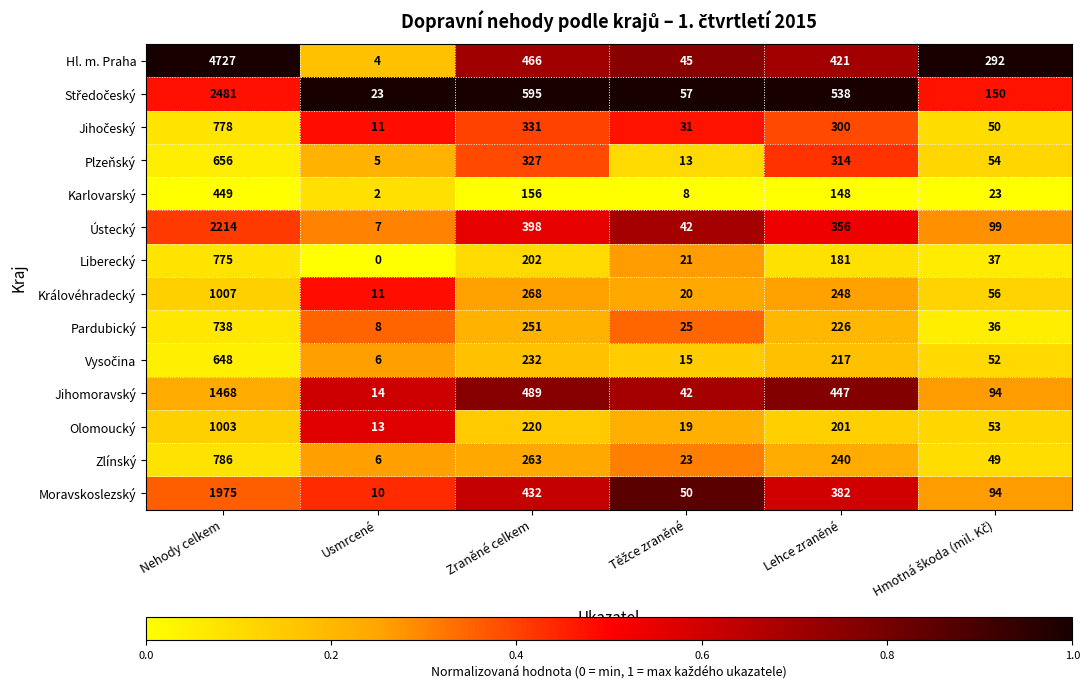

Which category has the highest value across all series?

Nehody celkem